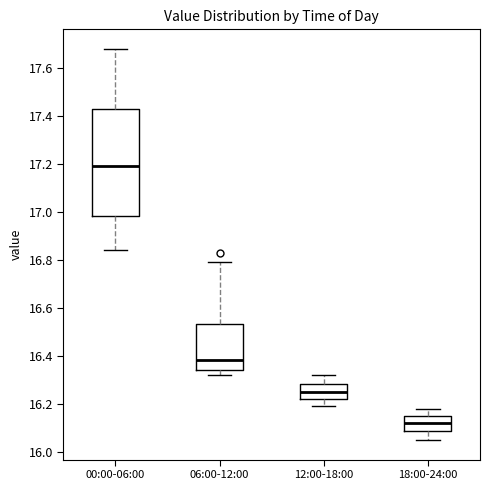

Which box's median line is the lowest?

18:00-24:00